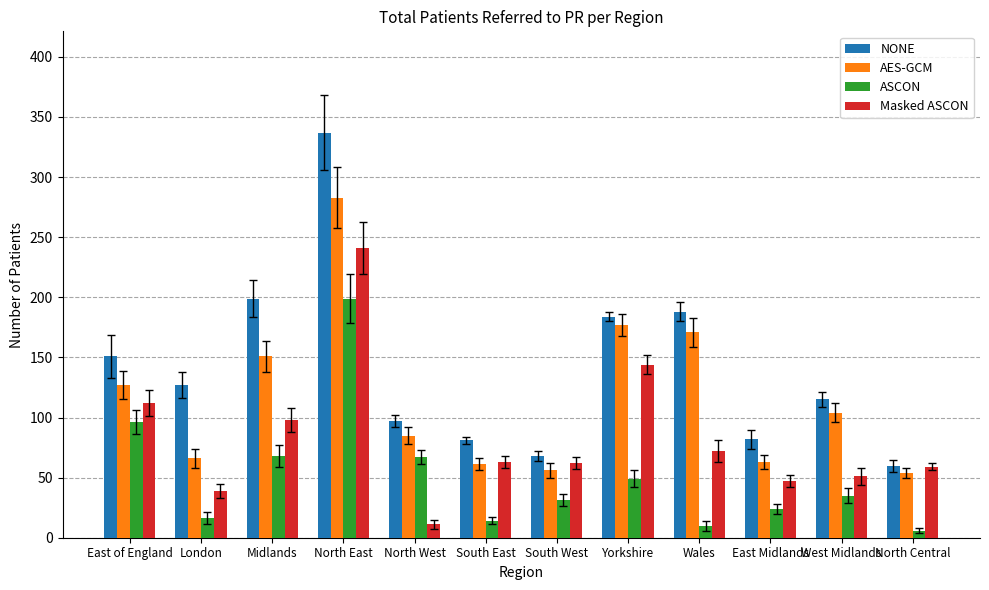

Which series has the widest spread of values?

NONE